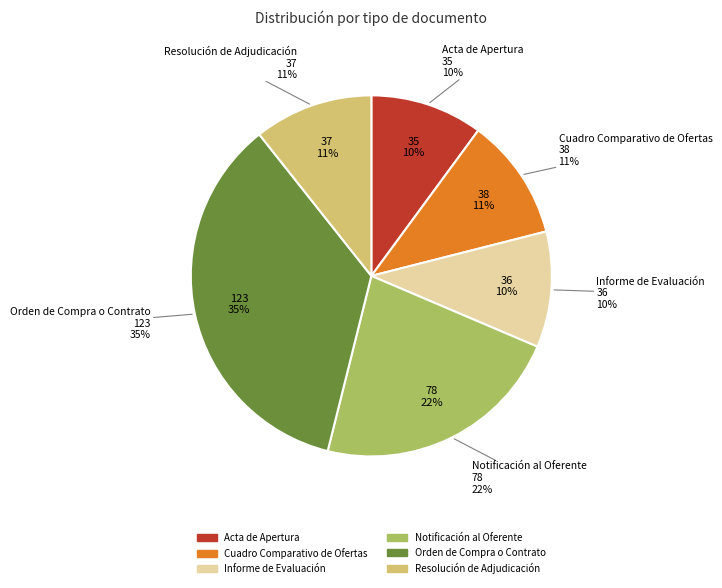

What is the total percentage of Notificación al Oferente and Cuadro Comparativo de Ofertas?

33.4%